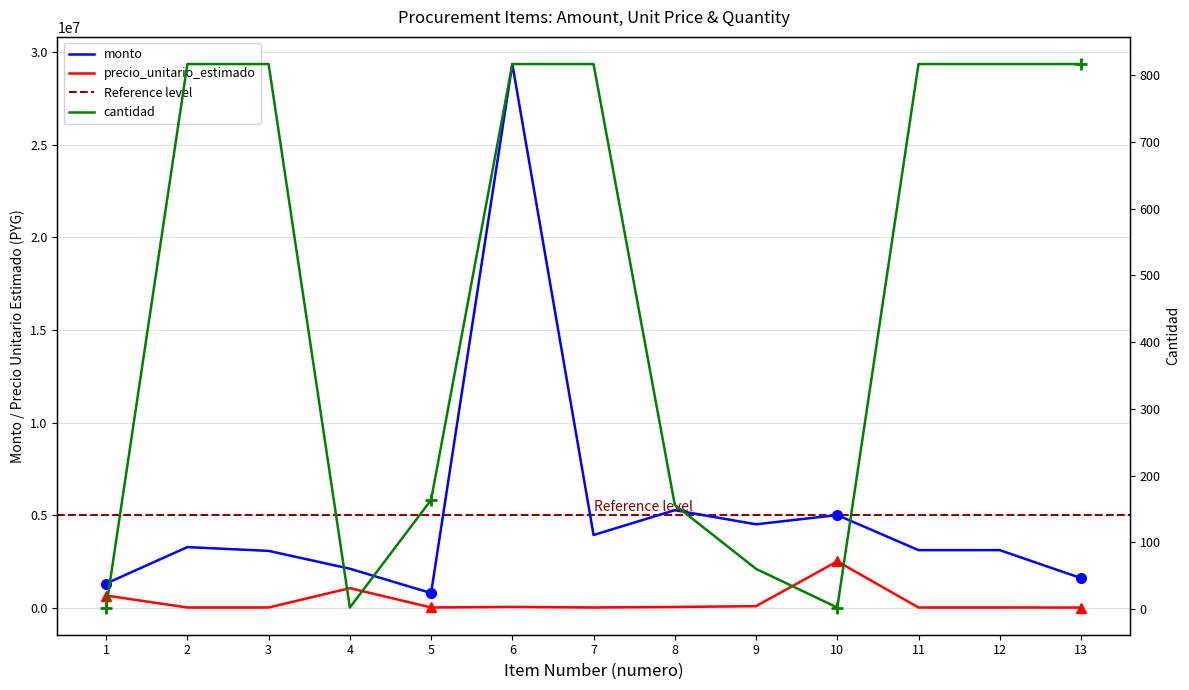

What is the approximate value of monto at 3?

3063750.0